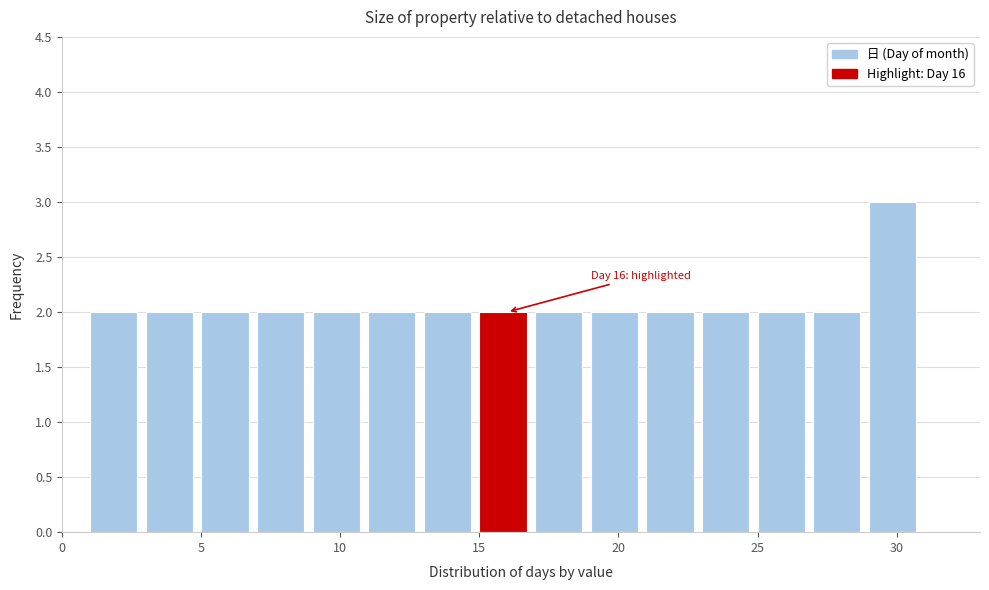

Which range on the x-axis has the tallest bar?

29 to 31